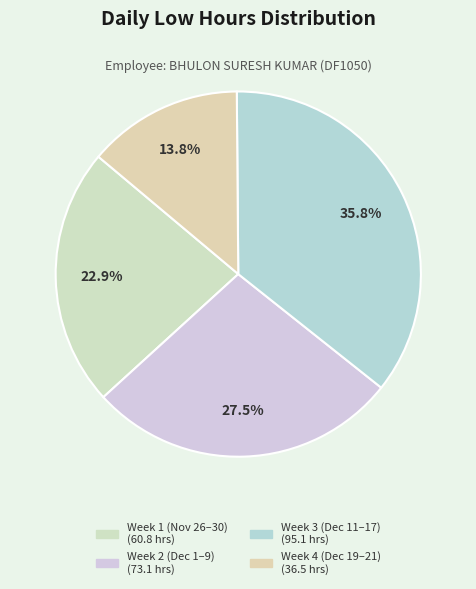

Count the number of slices in the pie.

4